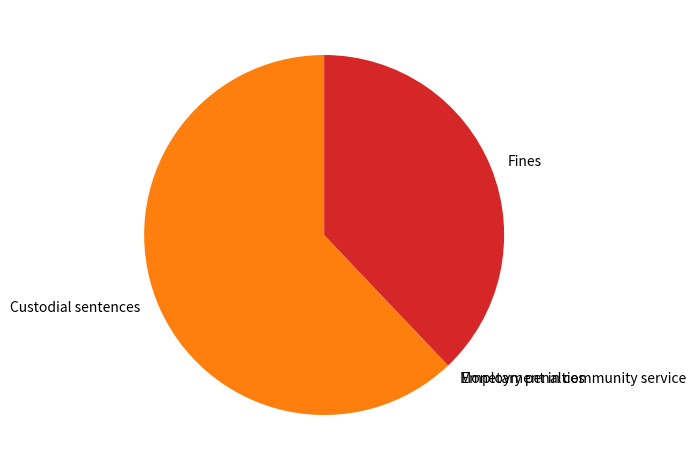

What is the largest slice in the pie chart?

Custodial sentences